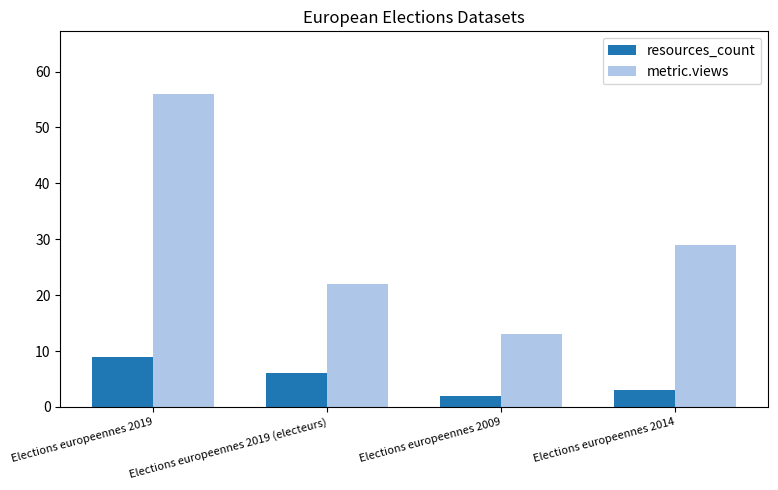

What is the approximate value of resources_count at Elections europeennes 2014?

3